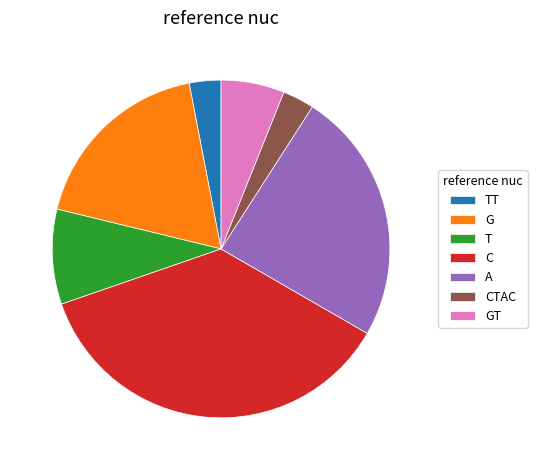

Which has a higher value, GT or T?

T